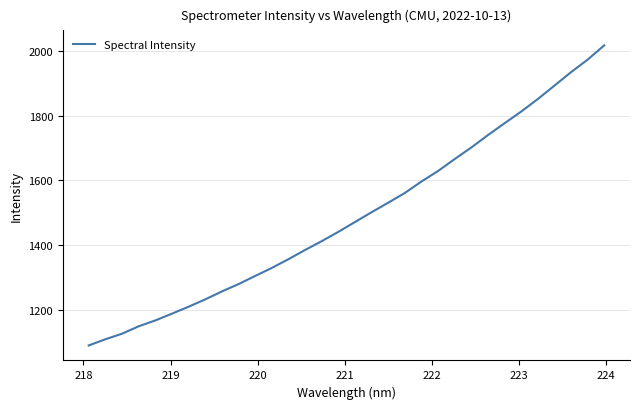

What is the average value?

1490.6